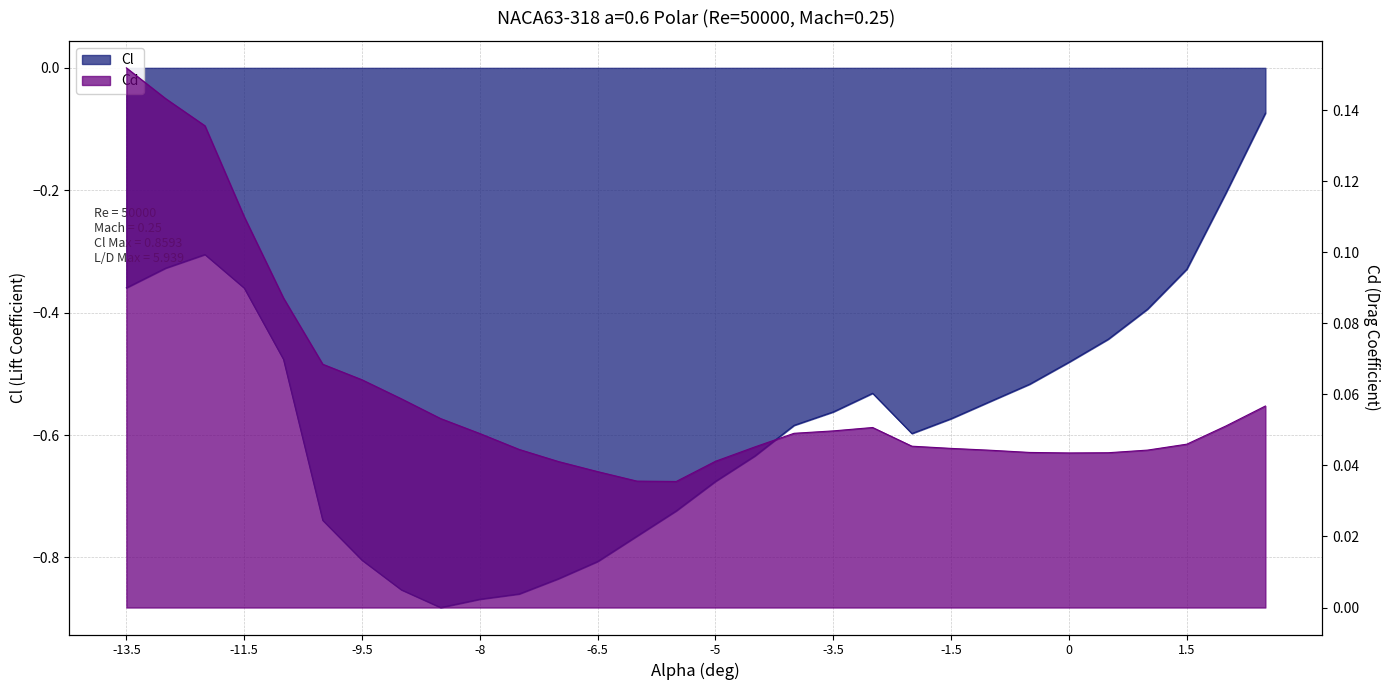

Reading left to right, transcribe all the data shown in this chart.

Cl: -0.4	-0.3	-0.3	-0.4	-0.5	-0.7	-0.8	-0.9	-0.9	-0.9	-0.9	-0.8	-0.8	-0.8	-0.7	-0.7	-0.6	-0.6	-0.6	-0.5	-0.6	-0.6	-0.5	-0.5	-0.5	-0.4	-0.4	-0.3	-0.2	-0.1
Cd: 0.2	0.1	0.1	0.1	0.1	0.1	0.1	0.1	0.1	0.0	0.0	0.0	0.0	0.0	0.0	0.0	0.0	0.0	0.0	0.1	0.0	0.0	0.0	0.0	0.0	0.0	0.0	0.0	0.1	0.1